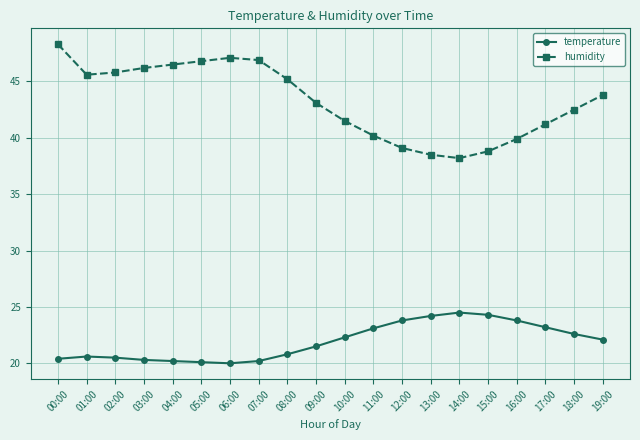

At 14:00, list the series in order from largest to smallest.

humidity, temperature